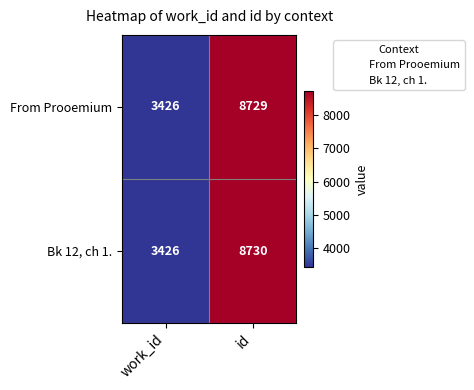

How many data points in Bk 12, ch 1. are less than 8730?

1